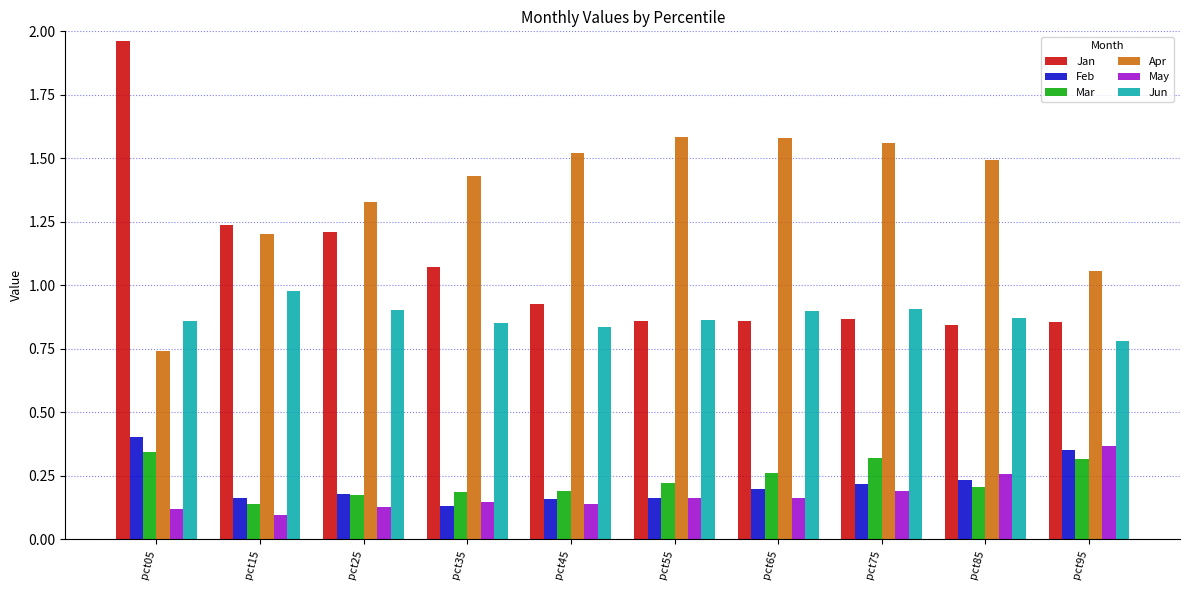

What are all the series names shown in the legend?

Jan, Feb, Mar, Apr, May, Jun